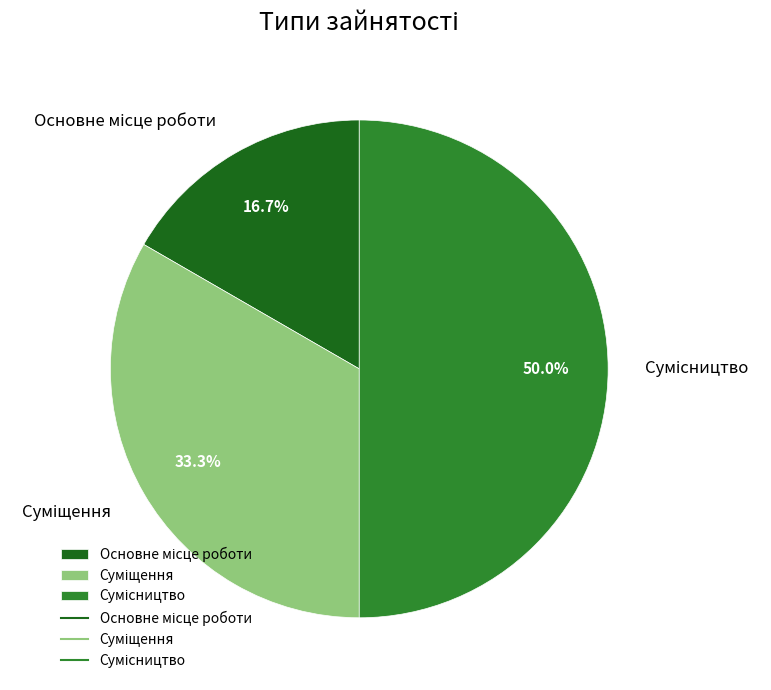

Combined, do Суміщення and Основне місце роботи account for over 50%?

No